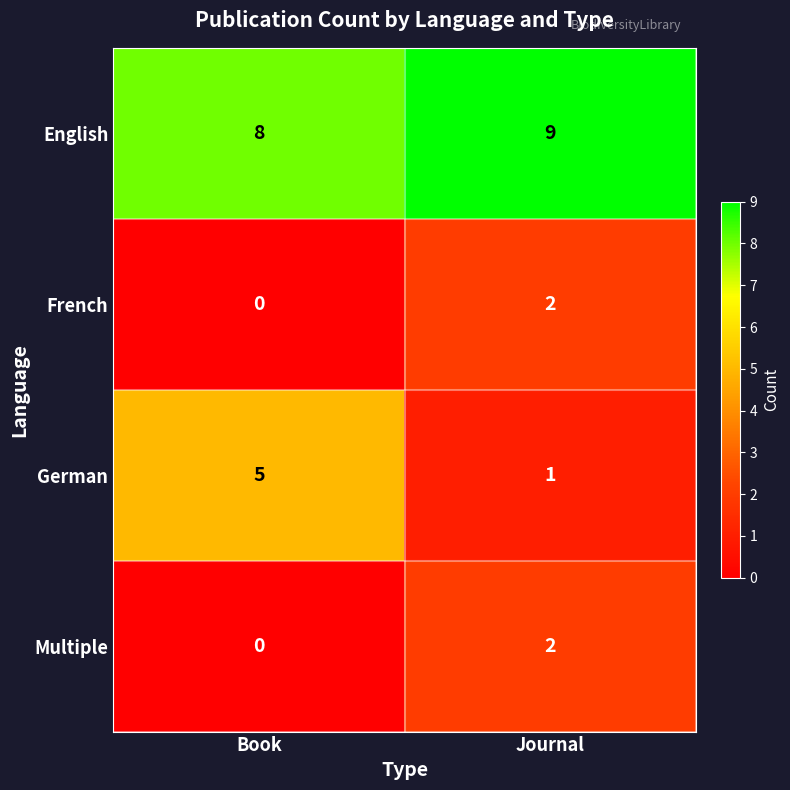

What is the spread (max minus min) of values at Journal?

8